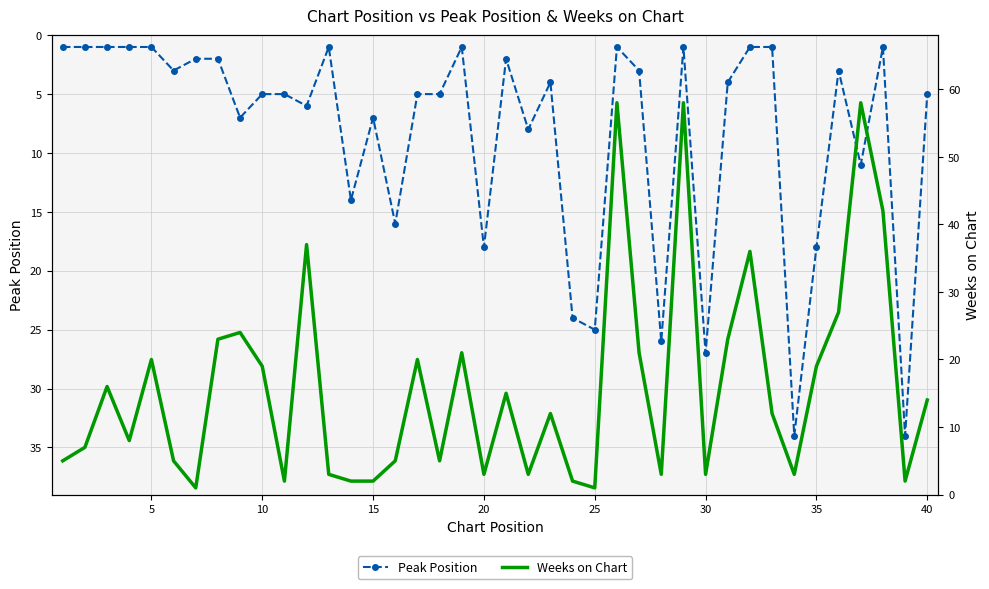

True or false: Peak Position has more than 2 points higher than both neighbors.

True